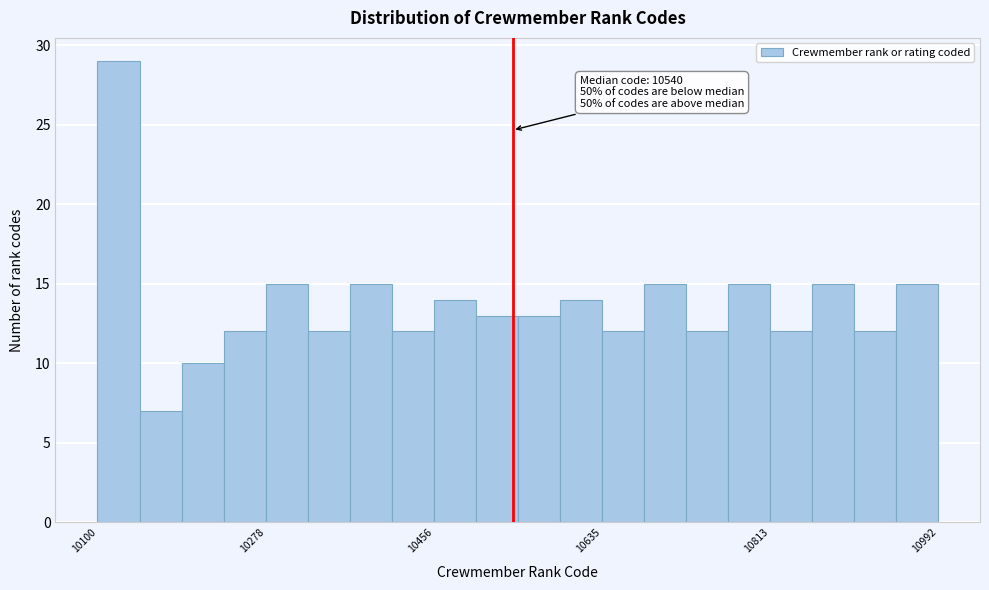

Around what value on the x-axis is the tallest bar? Give the approximate position of its centre, as read against the axis.

10120